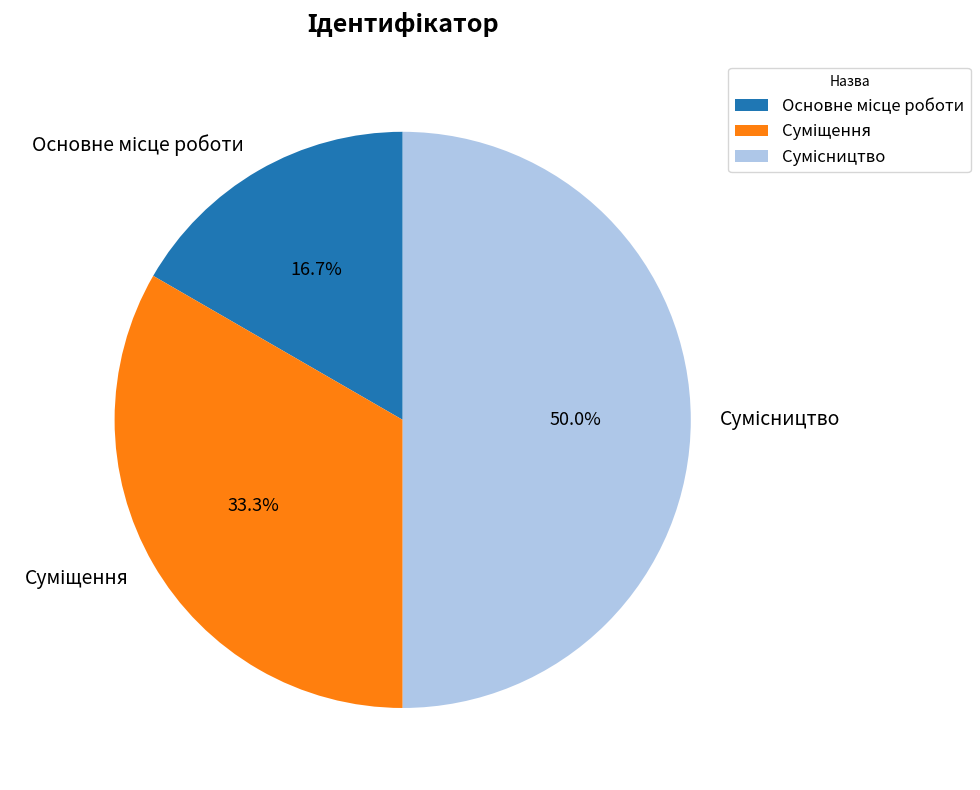

To the nearest percent, what percentage of the pie is Основне місце роботи?

17%